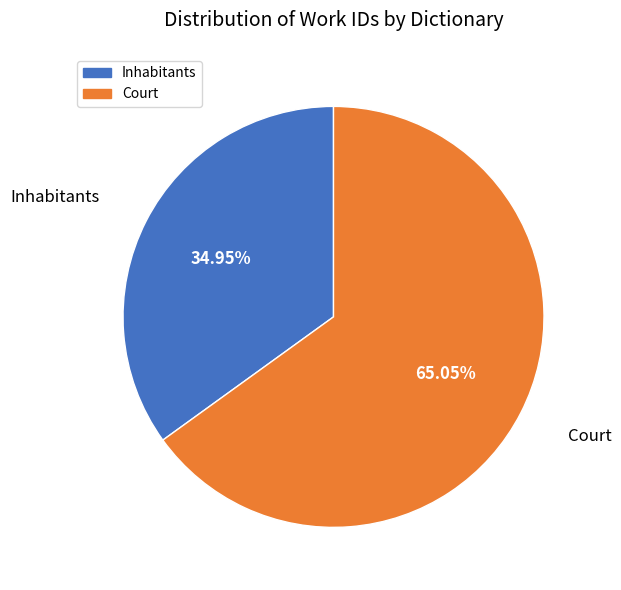

Is Court the majority of the pie?

Yes